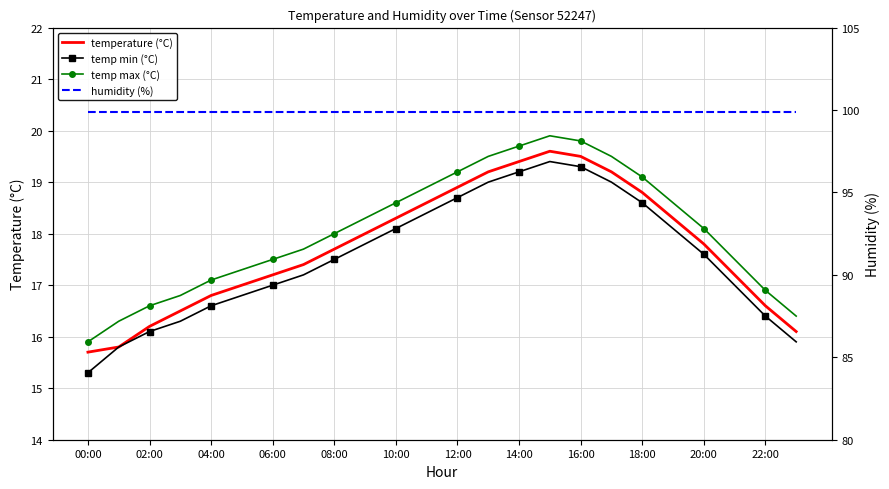

At how many categories does at least one series exceed 52?

24